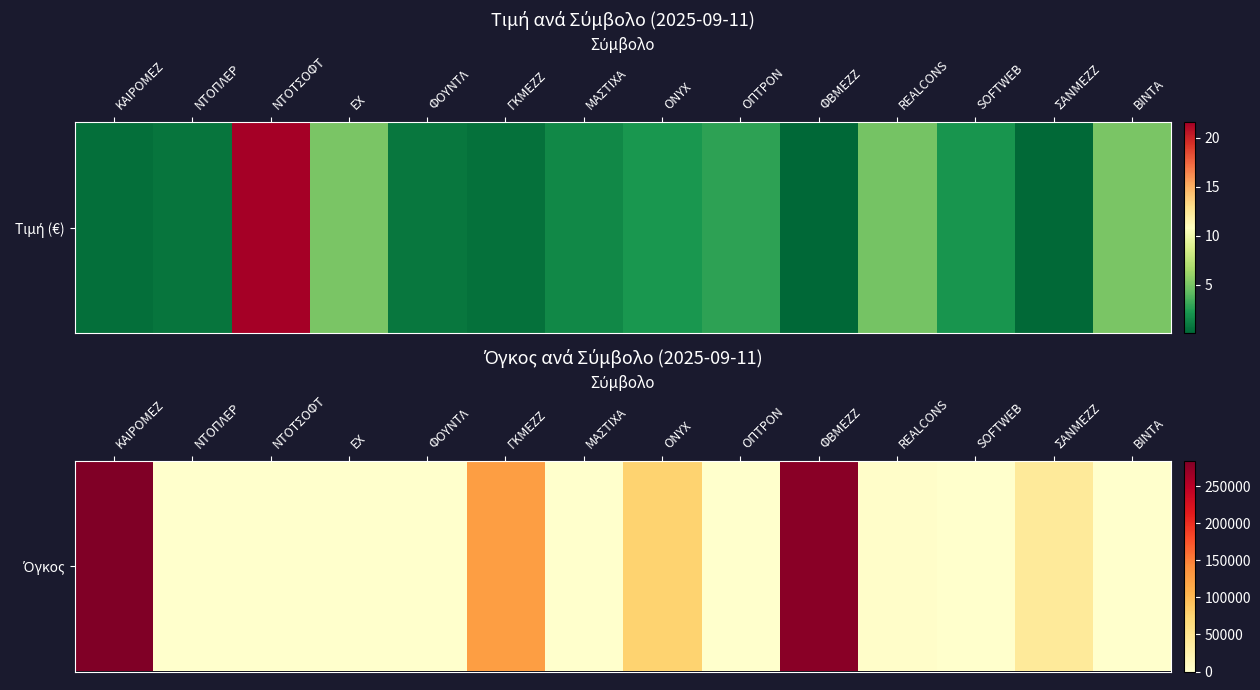

What is the maximum value shown in the chart?

284482